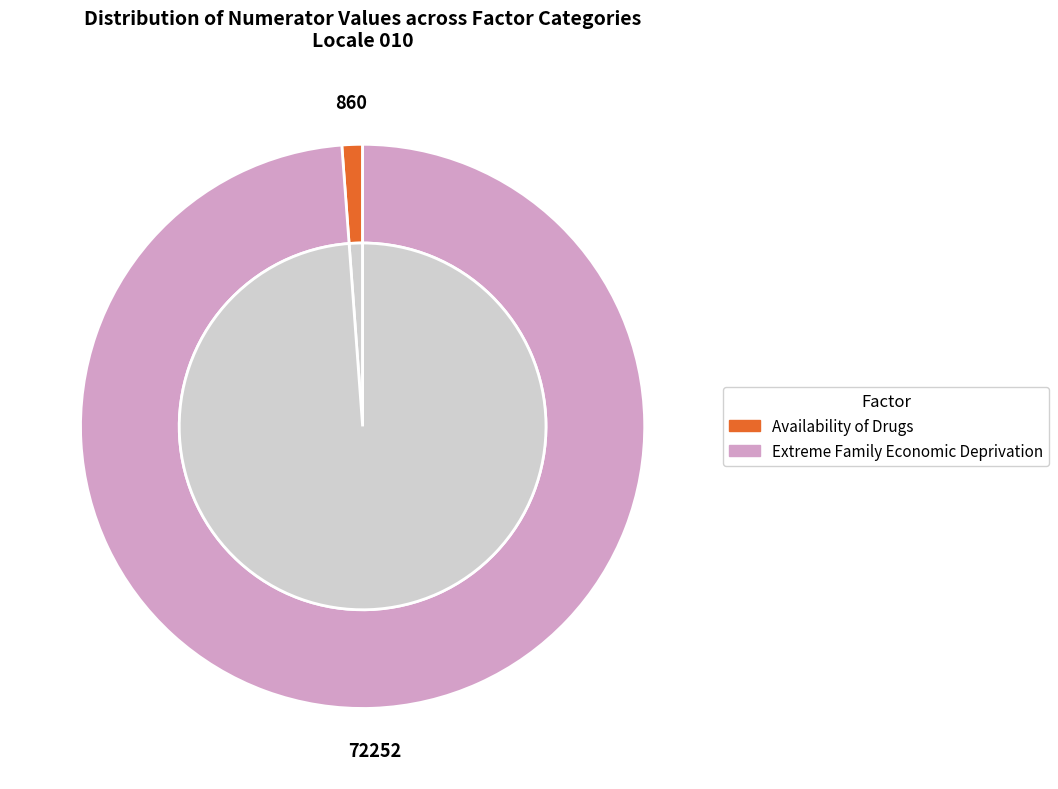

Combined, do Extreme Family Economic Deprivation and Availability of Drugs account for over 50%?

Yes